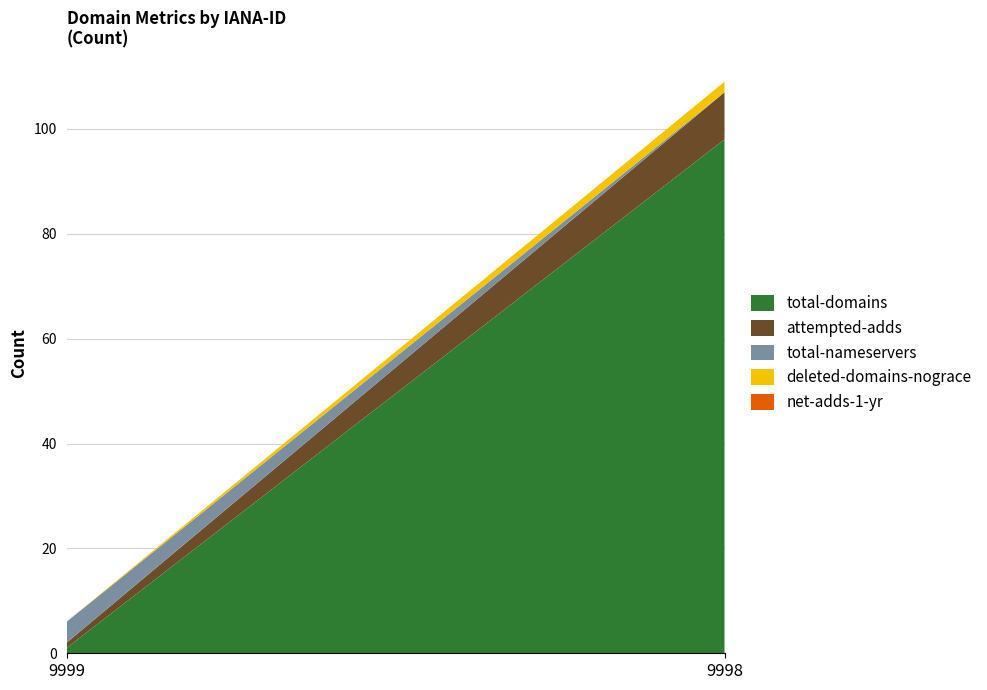

Which category has the highest value in the total-domains series?

9998